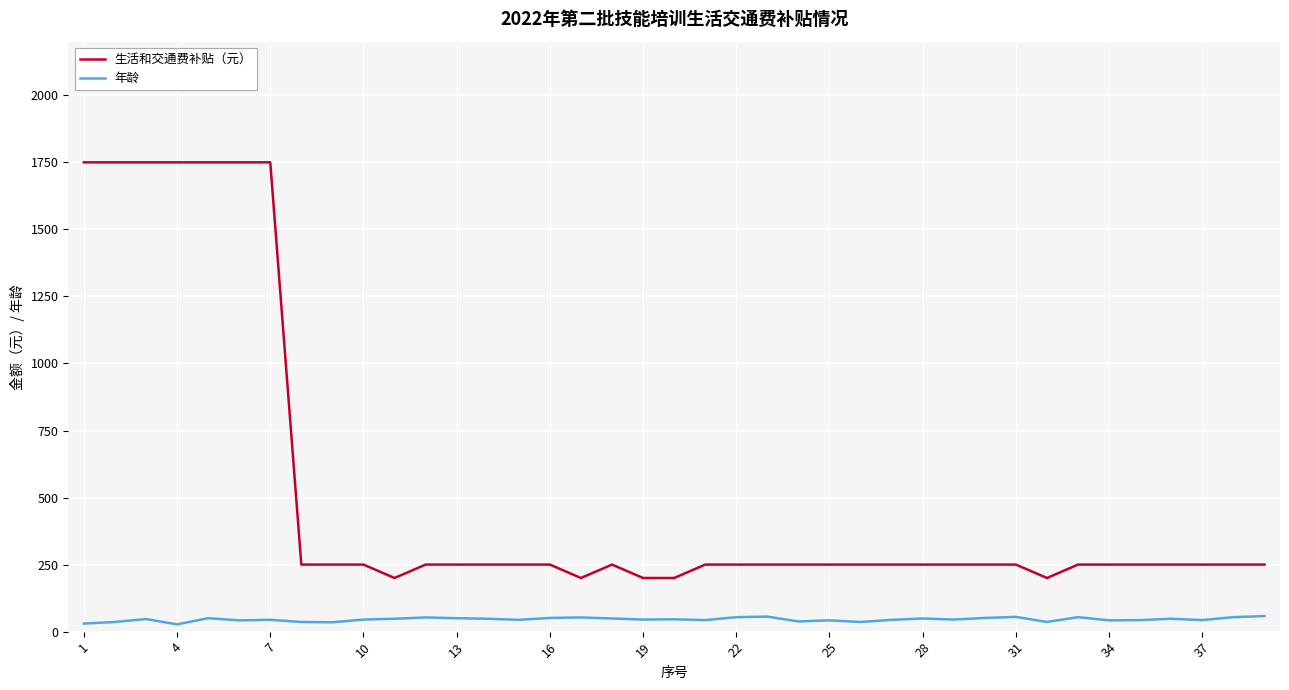

What is the maximum value for 生活和交通费补贴（元）?

1750